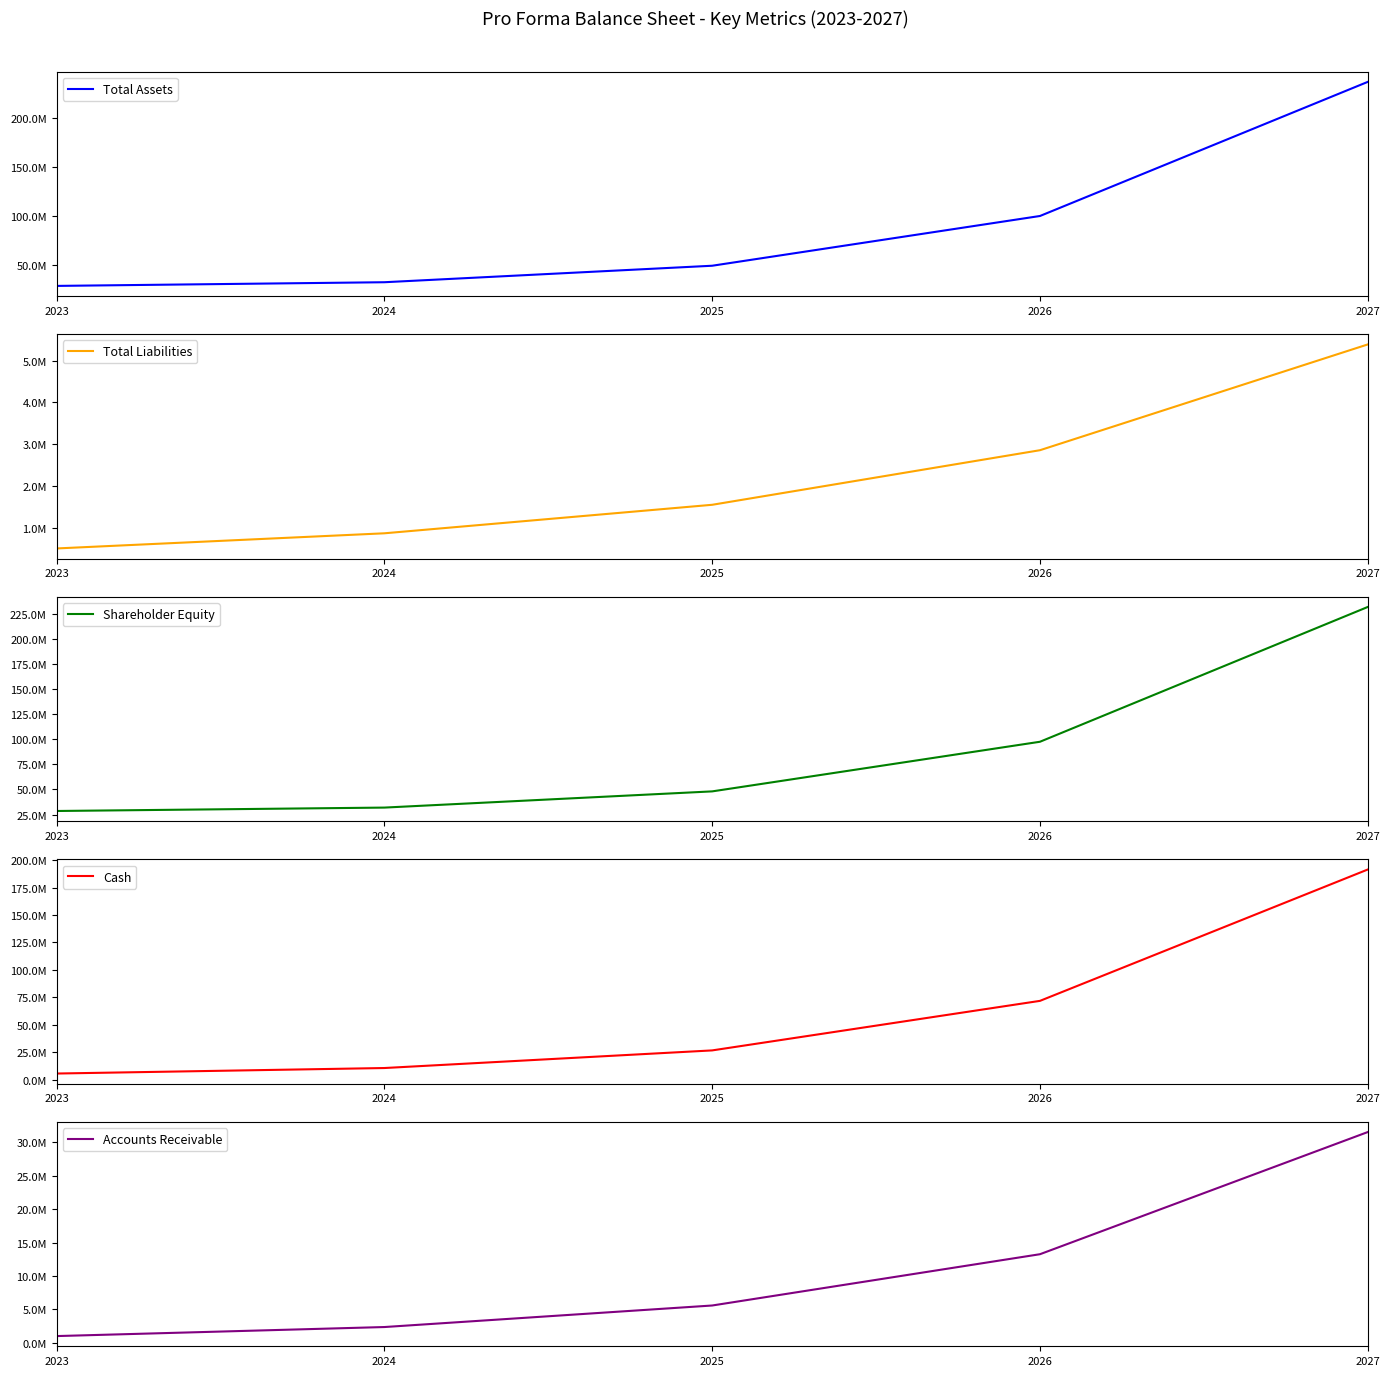

What is the difference between the maximum and minimum values in the Shareholder Equity series?

203476033.4